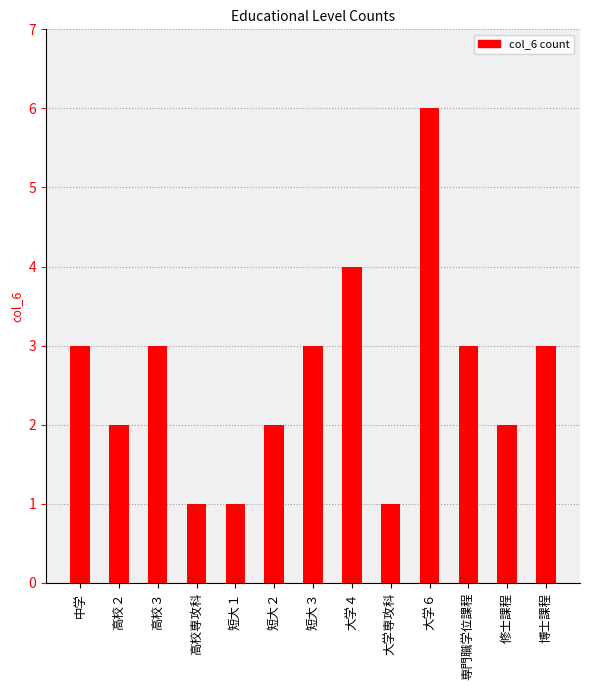

Which category has the highest value across all series?

大学６